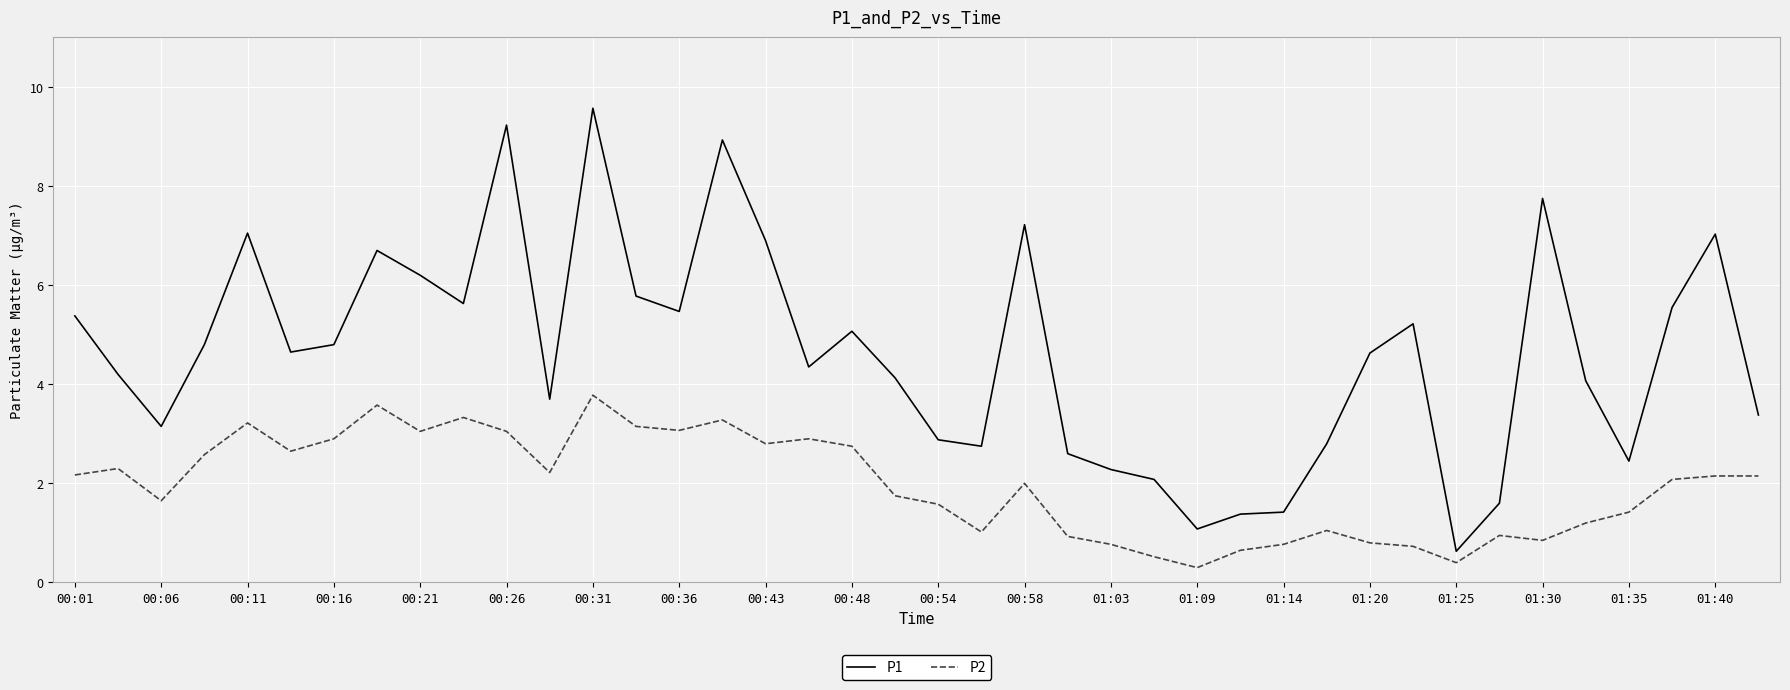

What is the maximum value shown in the chart?

9.6